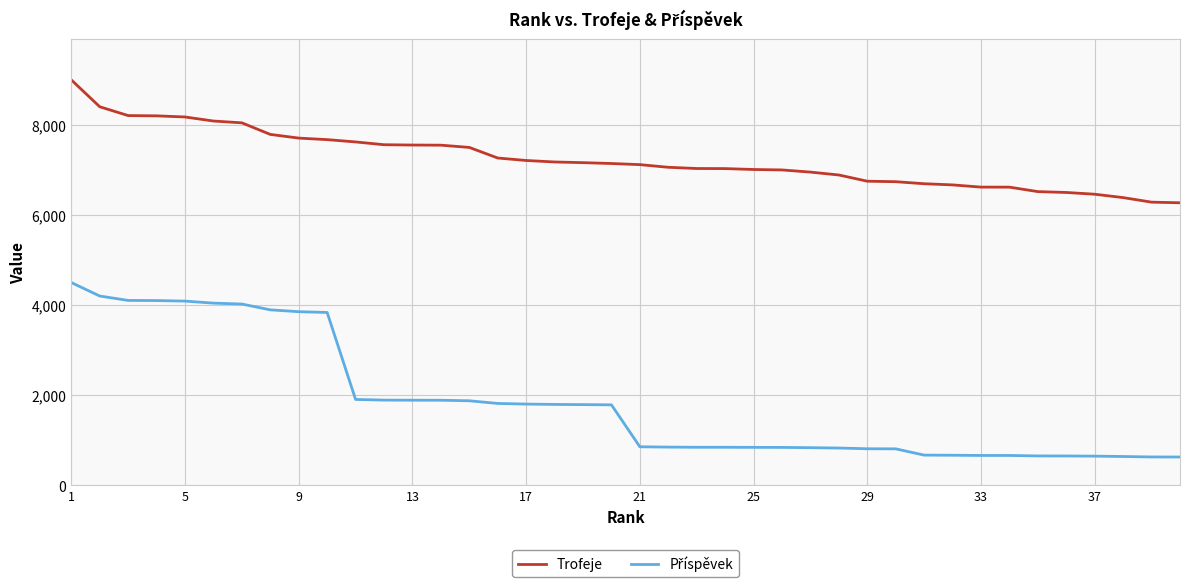

Which series has the largest total across all categories?

Trofeje